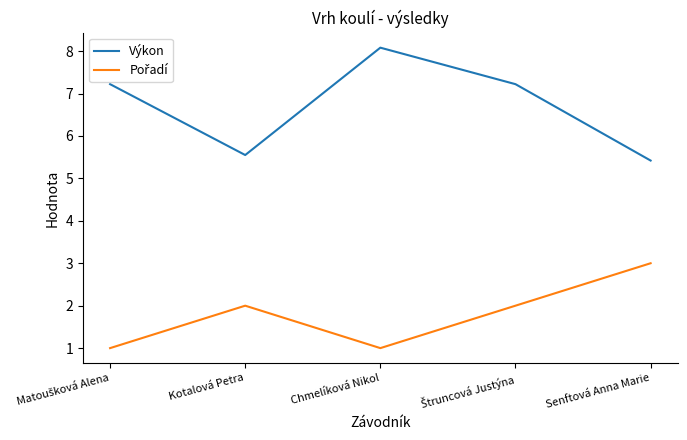

What value does the Výkon series have at Senftová Anna Marie?

5.4